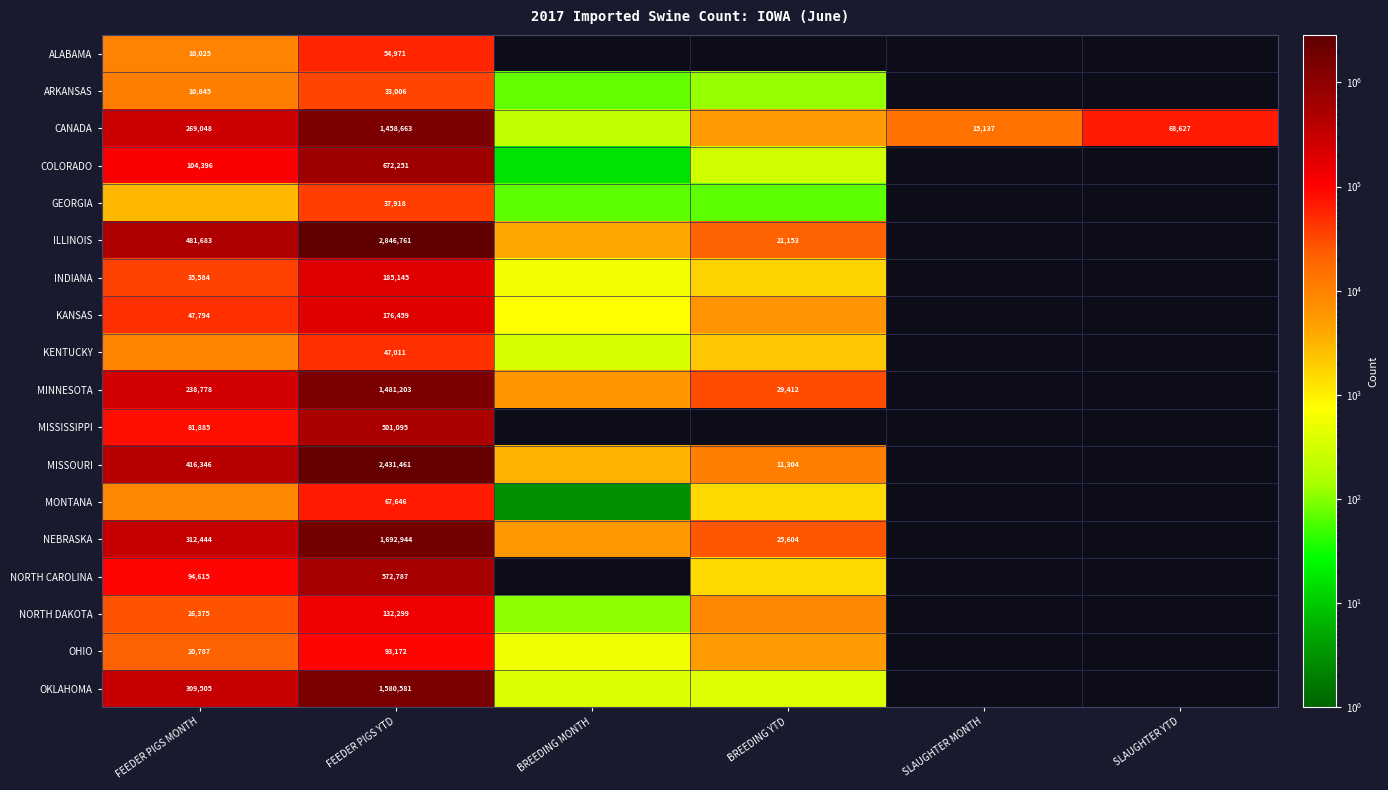

The GEORGIA series shows 19750 at FEEDER PIGS YTD. True or false?

False